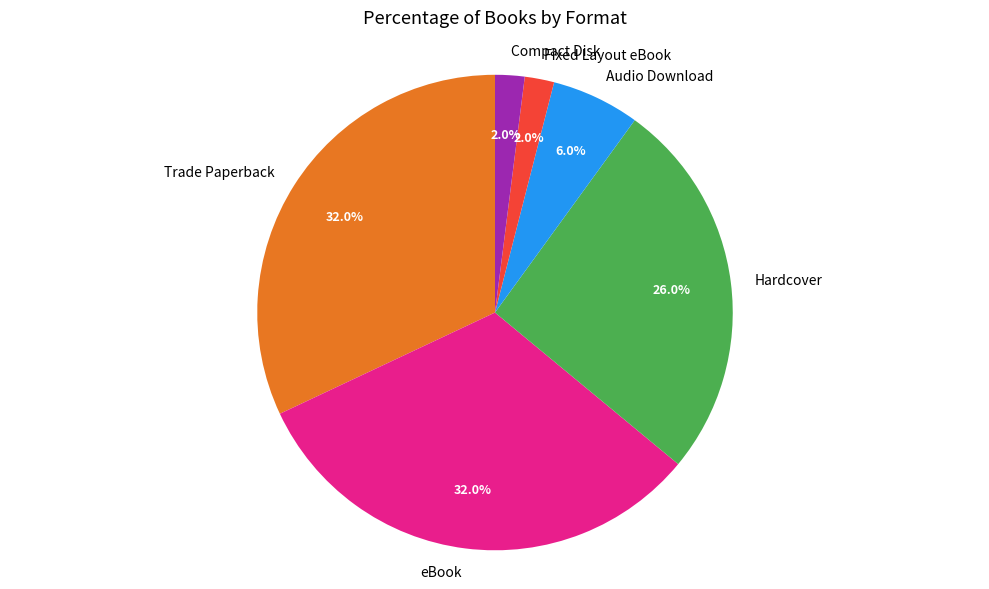

Does any single category account for the majority?

No